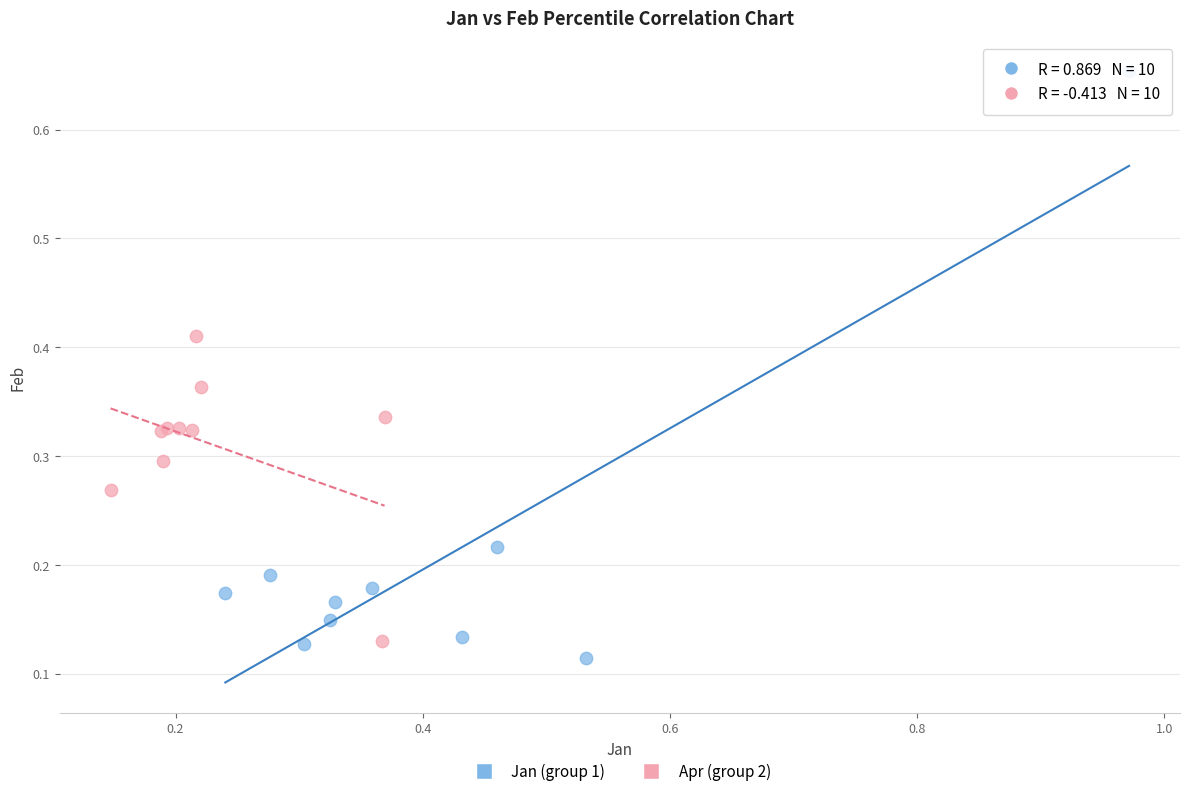

Which series contains the highest Y value?

Jan (group 1)